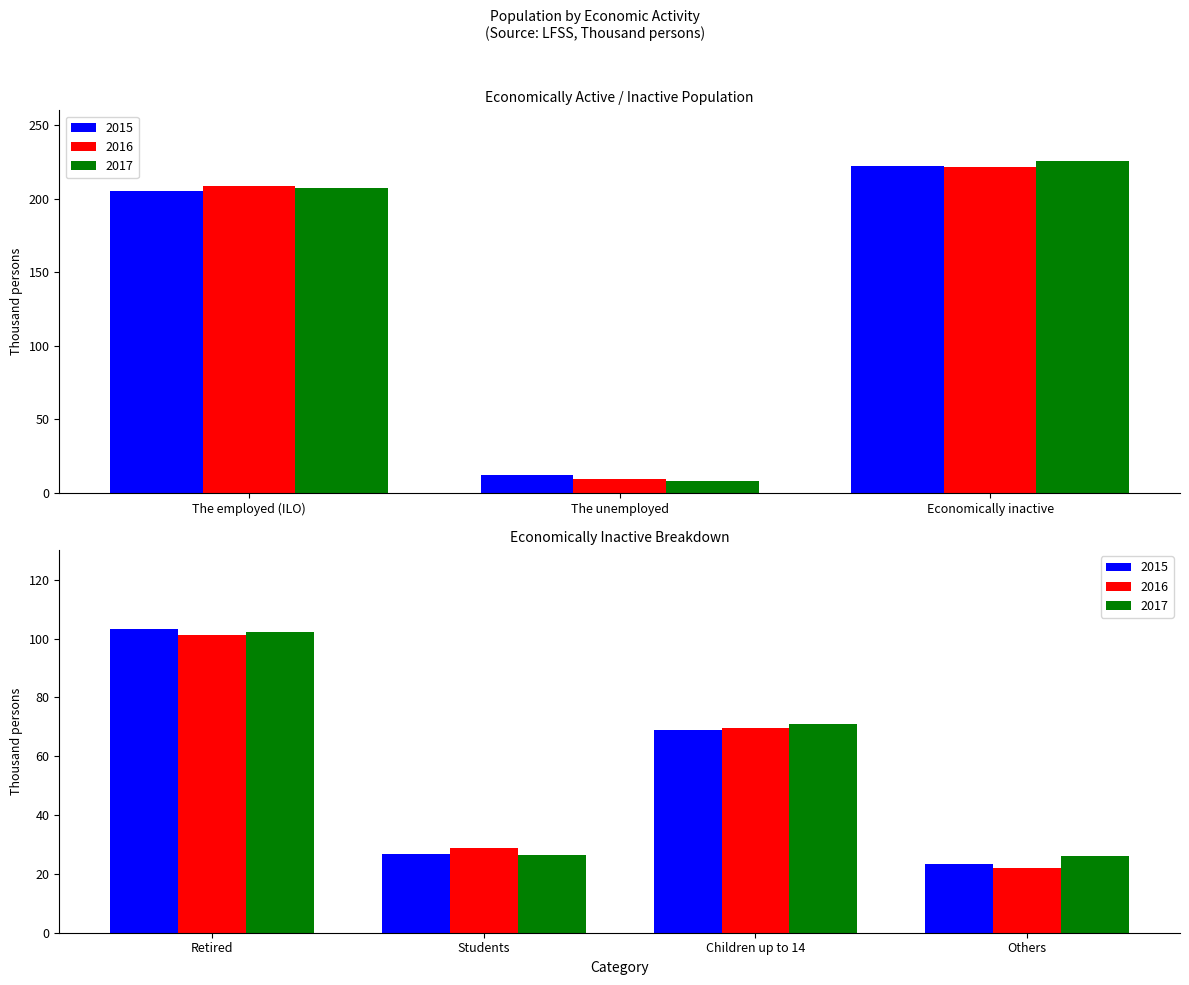

The value of 2015 at The employed (ILO) is 205.0. True or false?

True